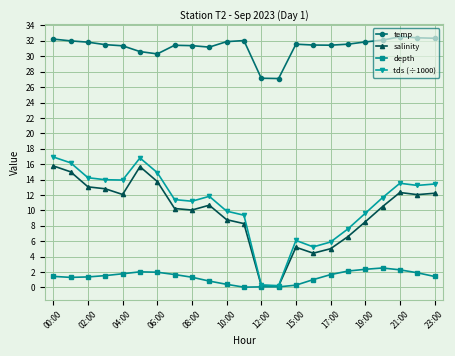

What is the maximum value shown in the chart?

32.5